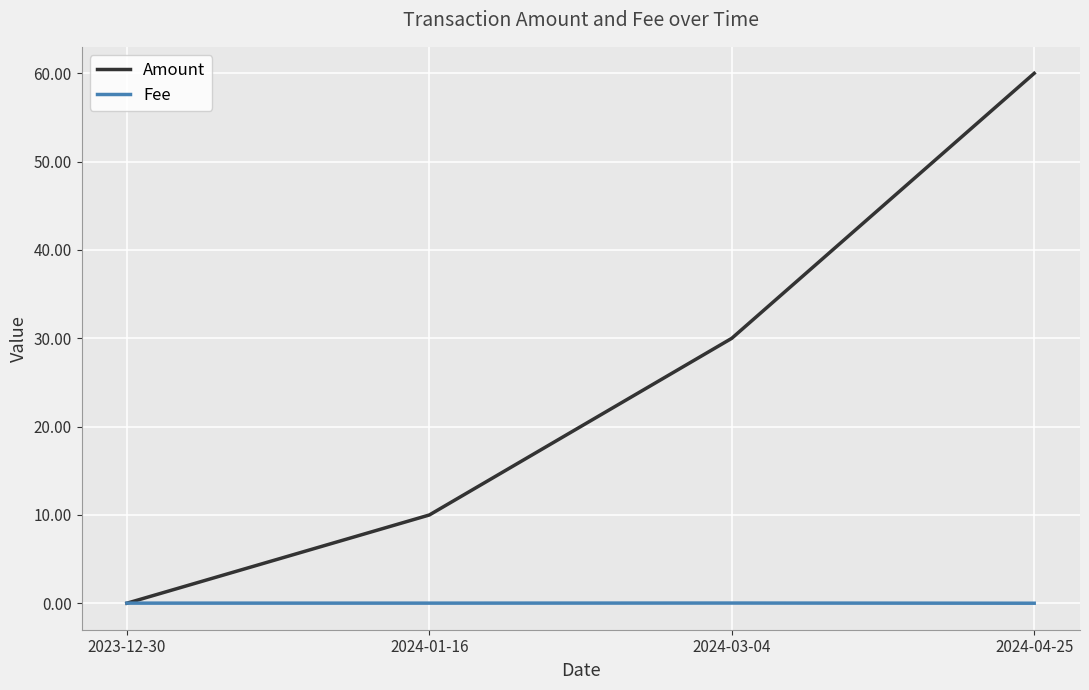

What is the difference between the maximum and minimum values in the Amount series?

60.0